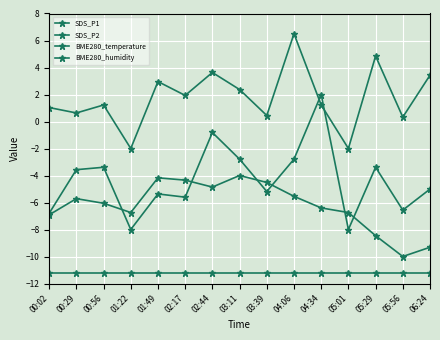

What is the greatest value displayed?

6.5